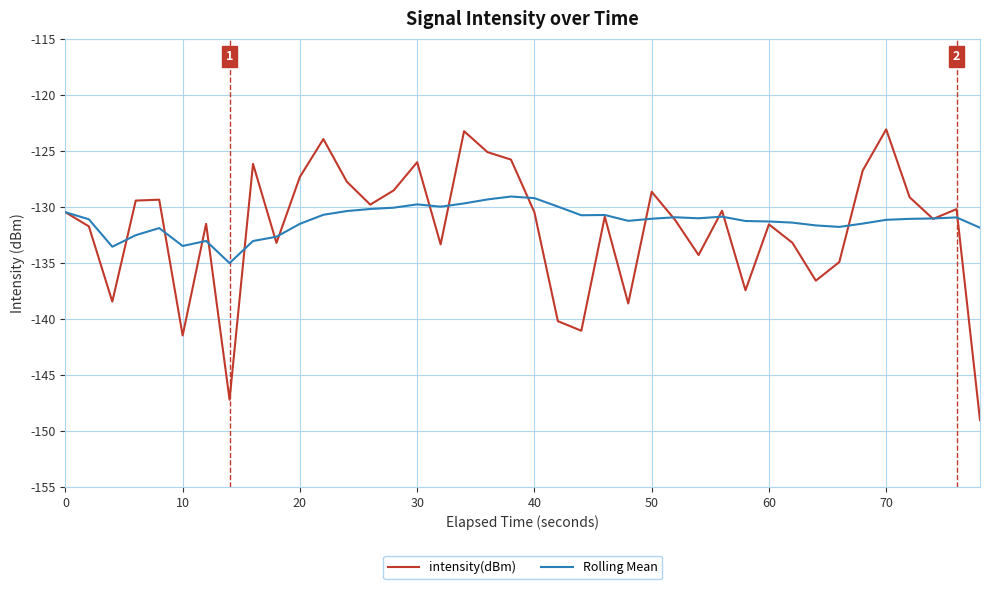

What is the sum of all intensity(dBm) values?

-5279.6